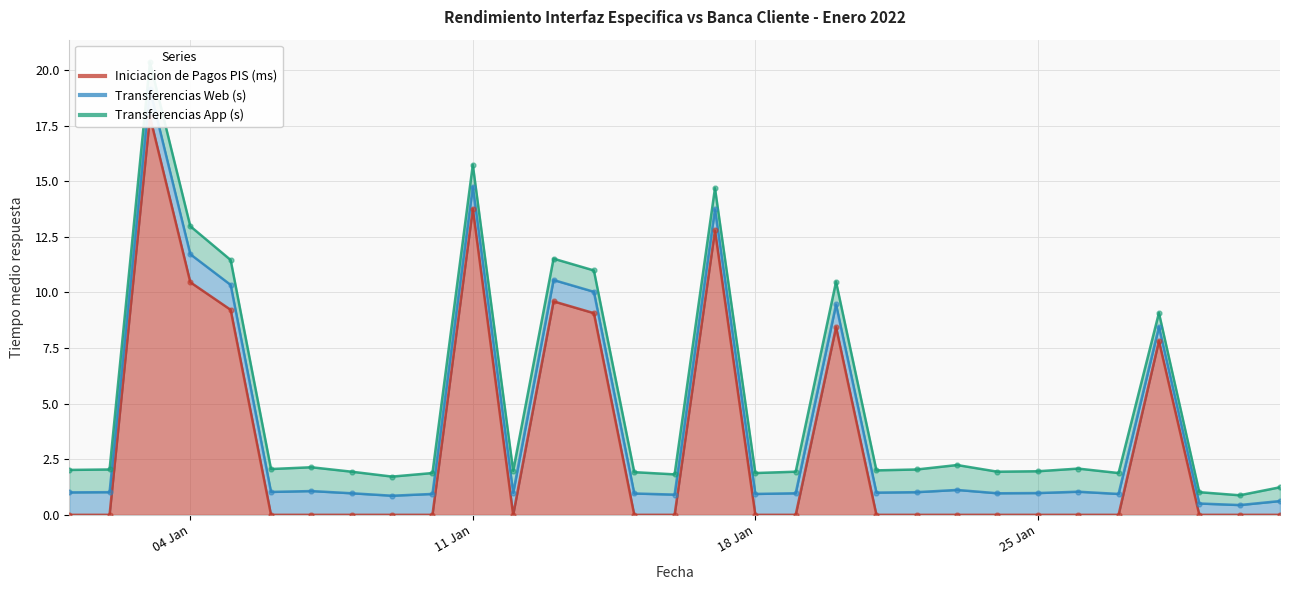

At which category is the sum across all series the highest?

2022-01-03